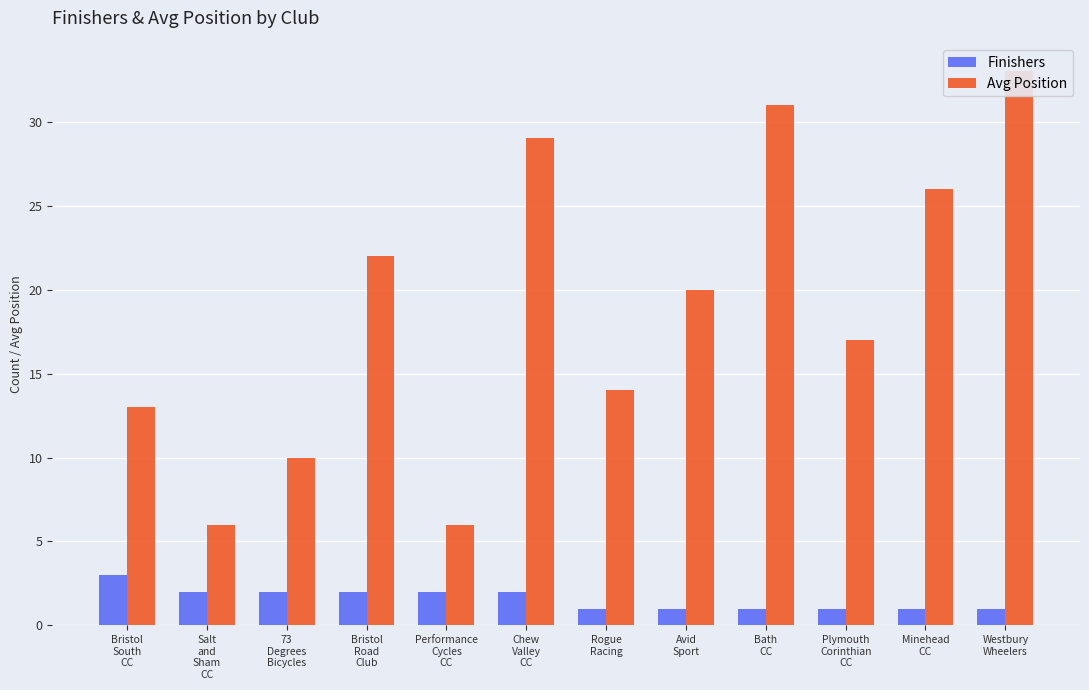

At how many categories does at least one series exceed 17?

6